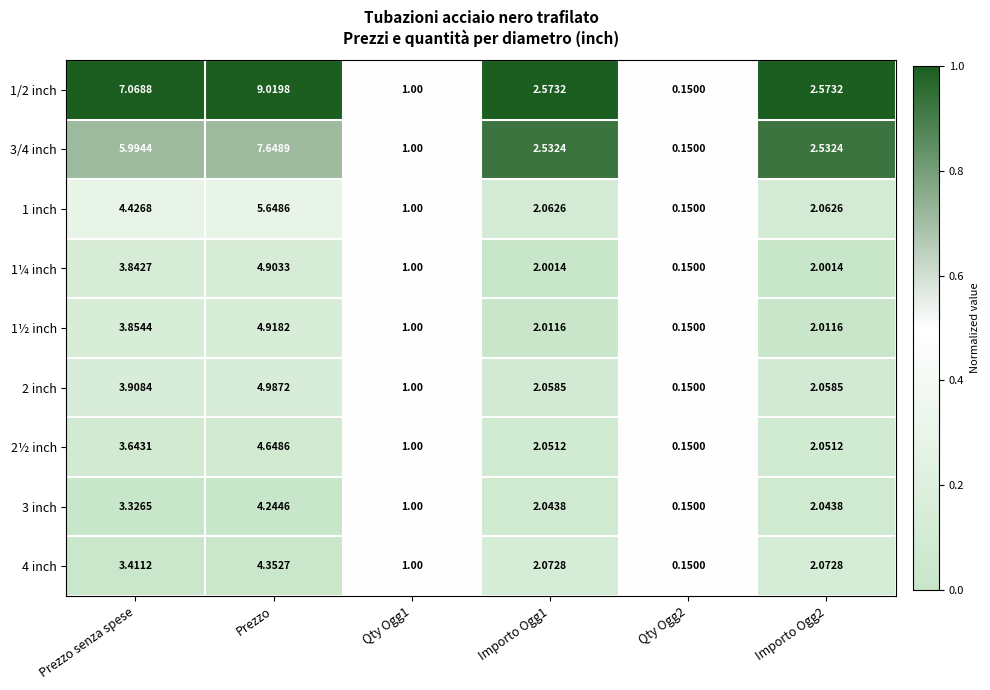

Where does the 4 inch series first go above 2?

Prezzo senza spese